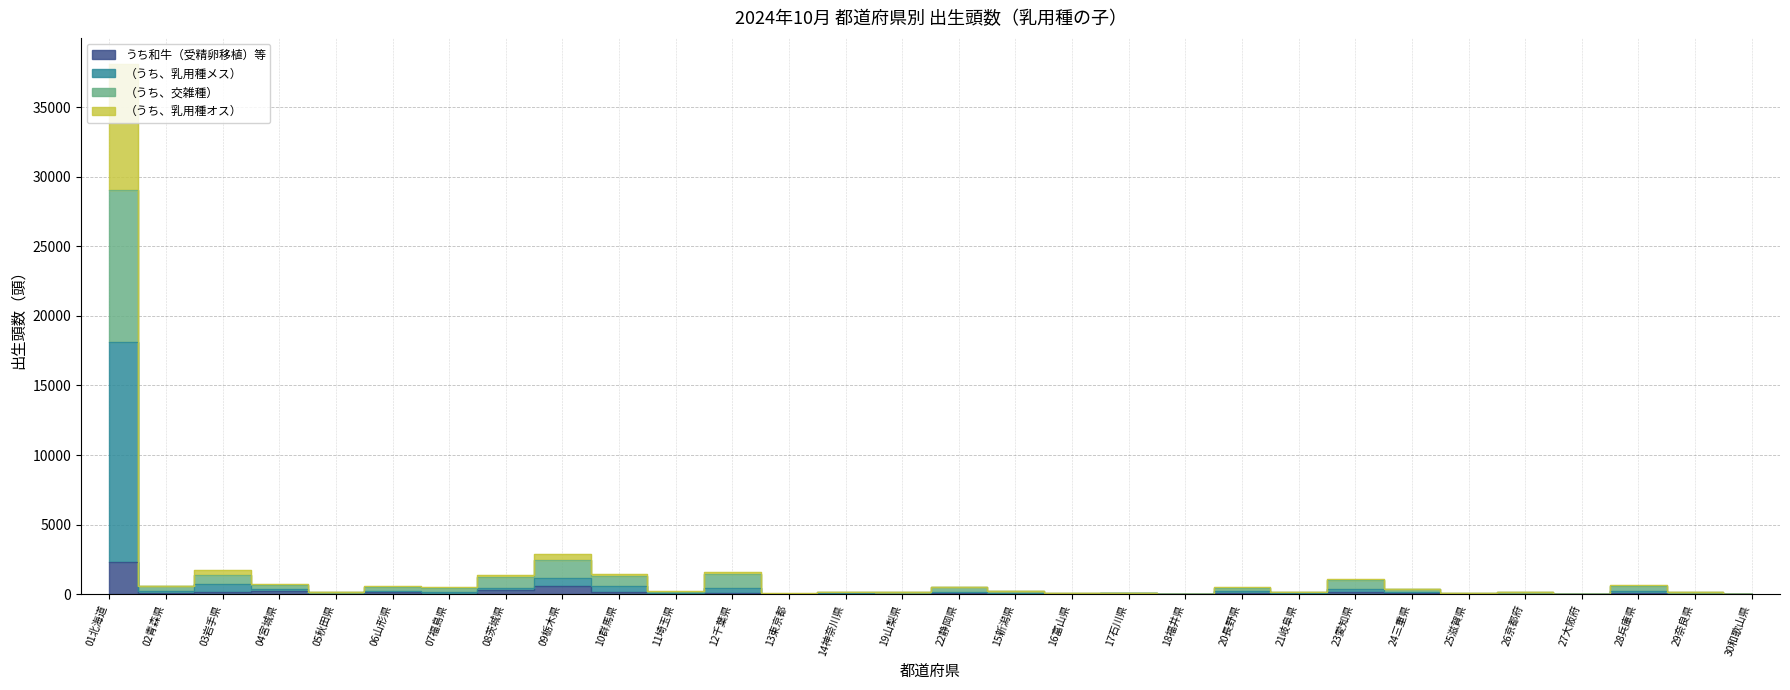

True or false: うち和牛（受精卵移植）等 and （うち、乳用種メス） intersect in this chart.

False